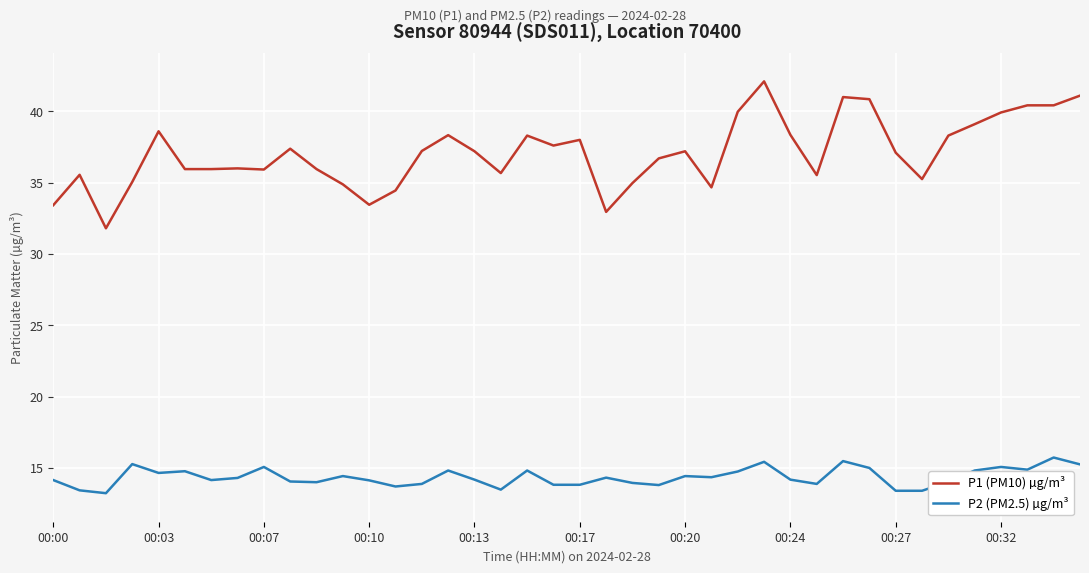

What is the average value of the P1 (PM10) µg/m³ series?

37.1